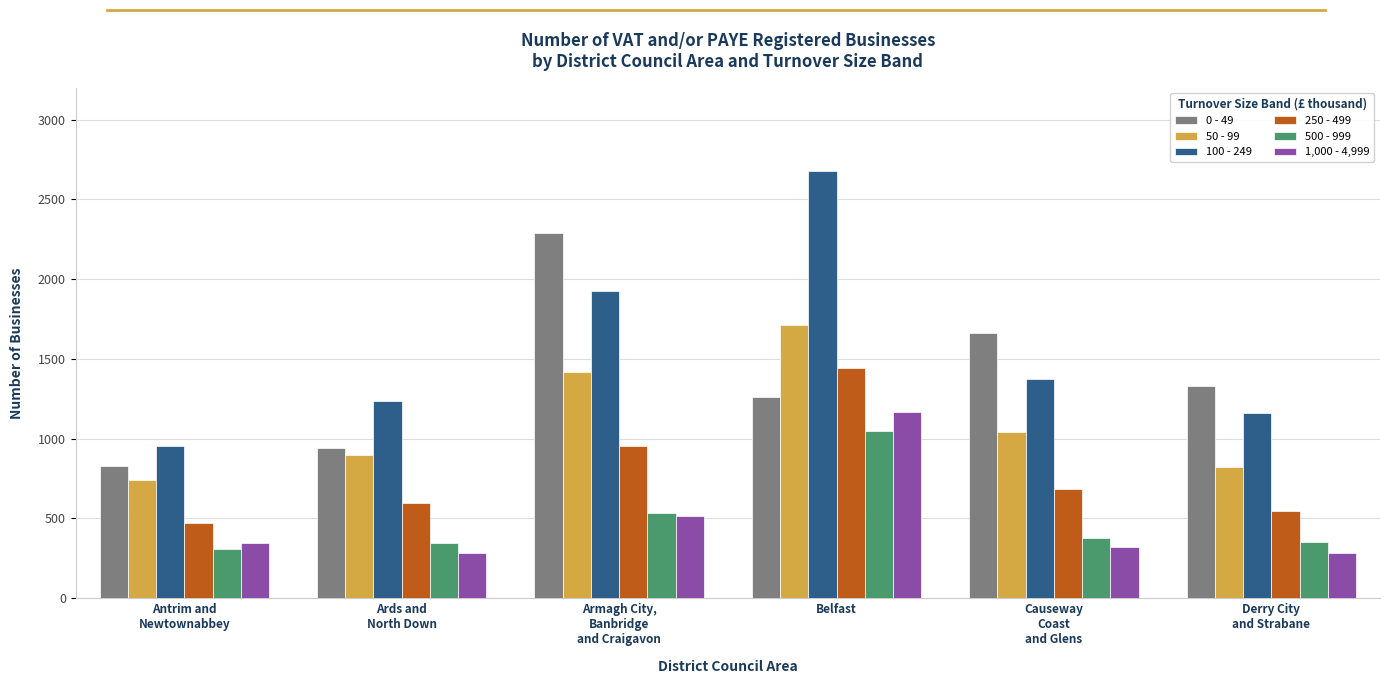

What is the difference between the second highest and minimum values in the 250 - 499 series?

485